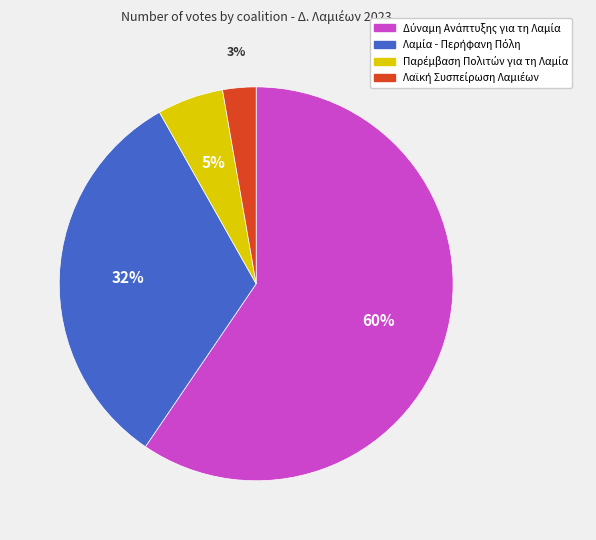

To the nearest percent, what is the average slice percentage?

25%